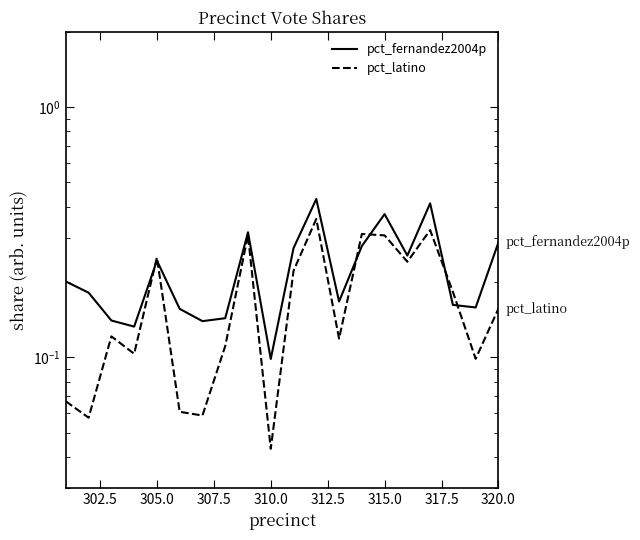

The value of pct_latino at 11 is 0.6. True or false?

False